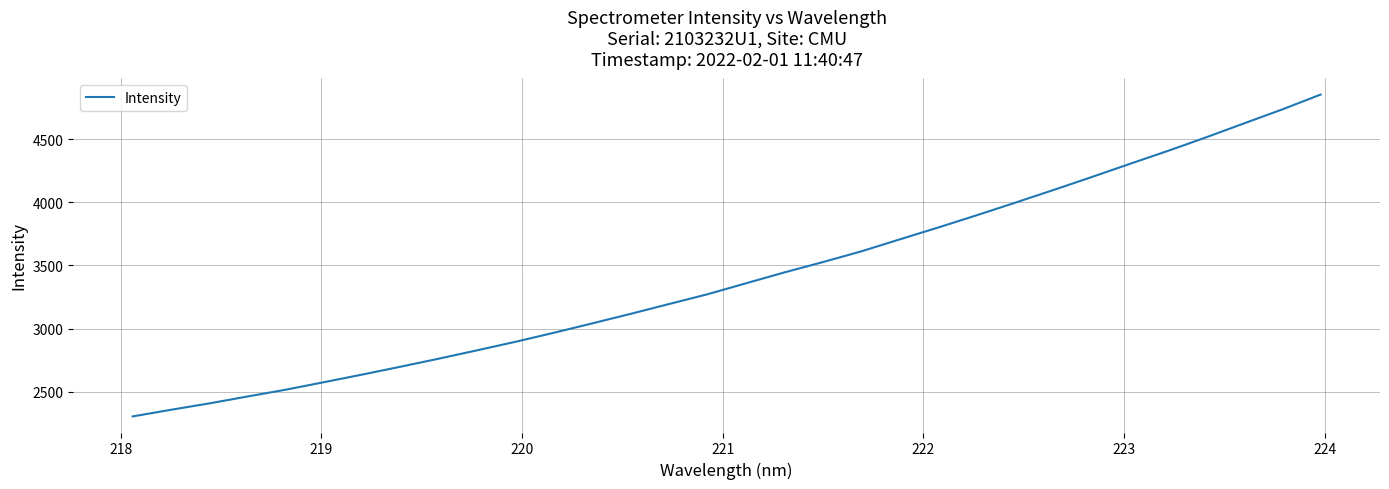

What is the greatest value displayed?

4852.7